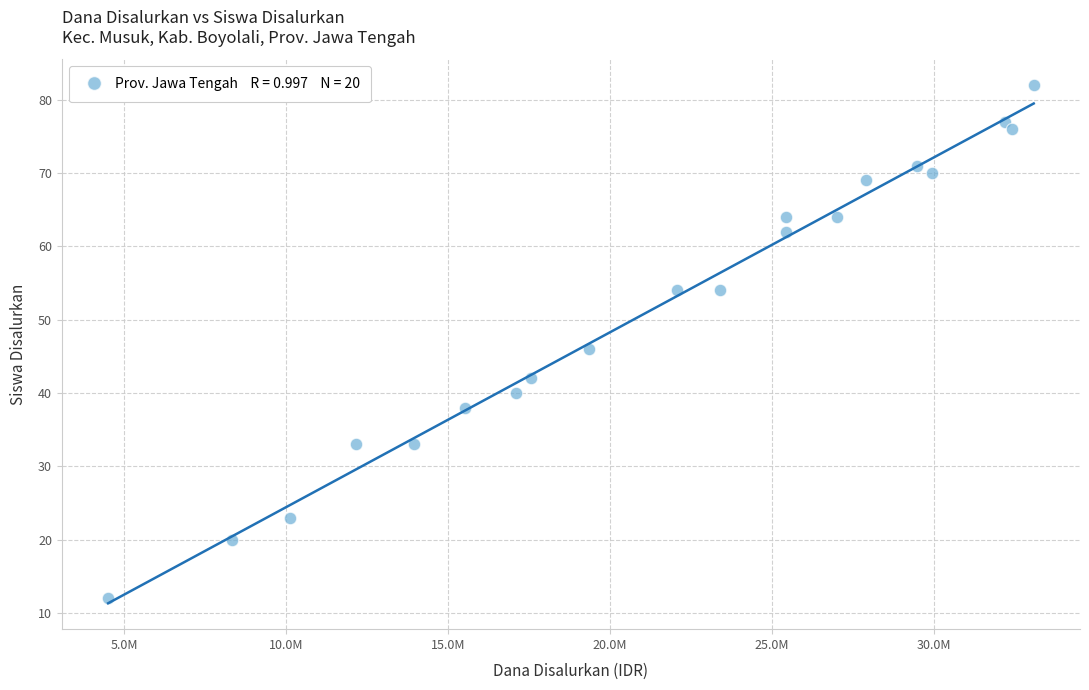

What is the range of Y values (max minus min)?

70